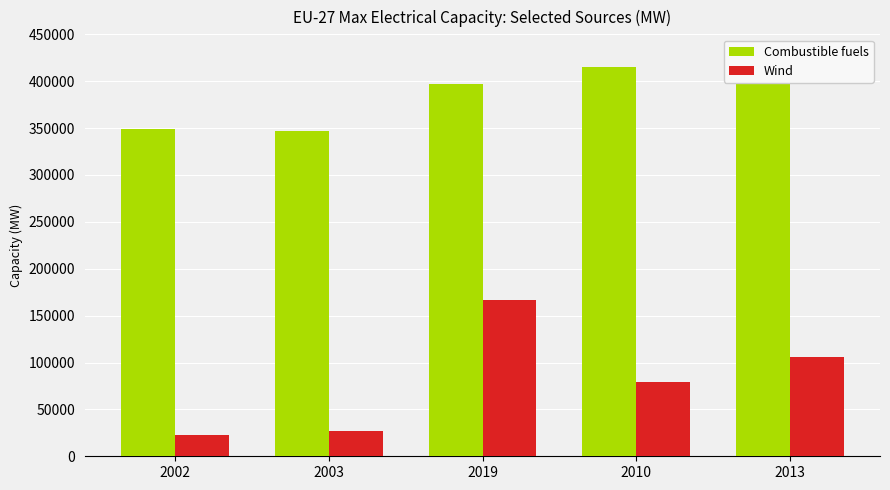

Where does the Combustible fuels series first go above 396936?

2019